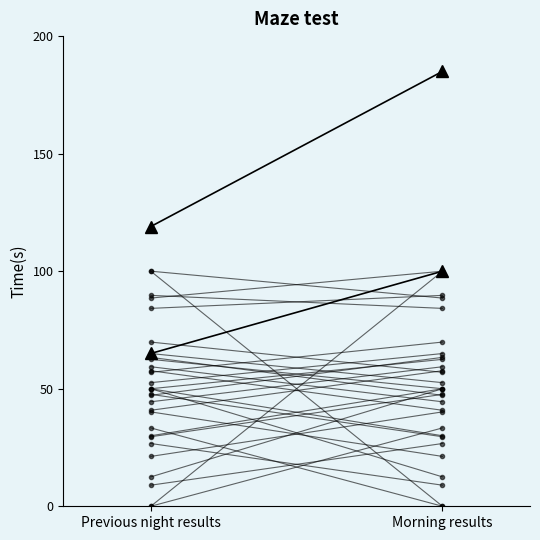

Is this an area chart (filled region under the line)?

No